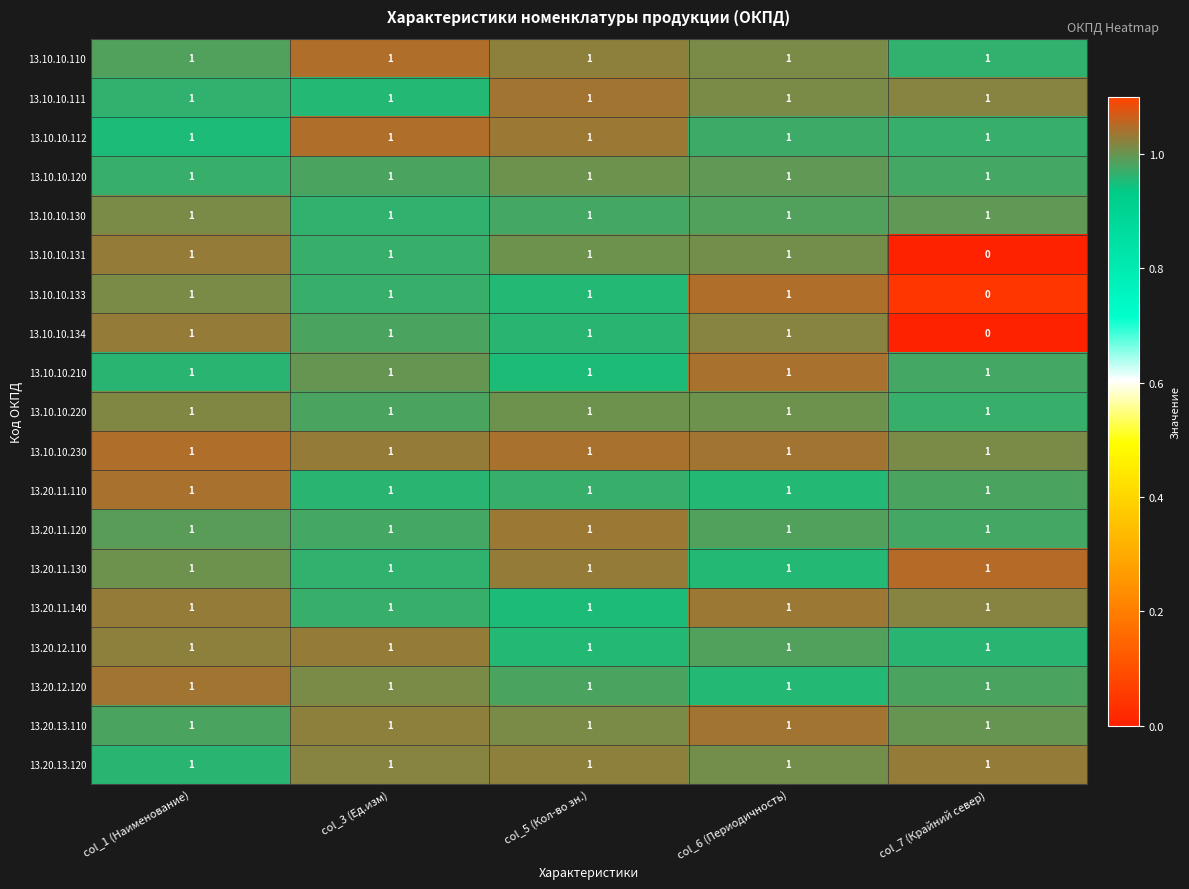

Is it true that 13.20.11.110 equals 1 at col_1 (Наименование)?

True